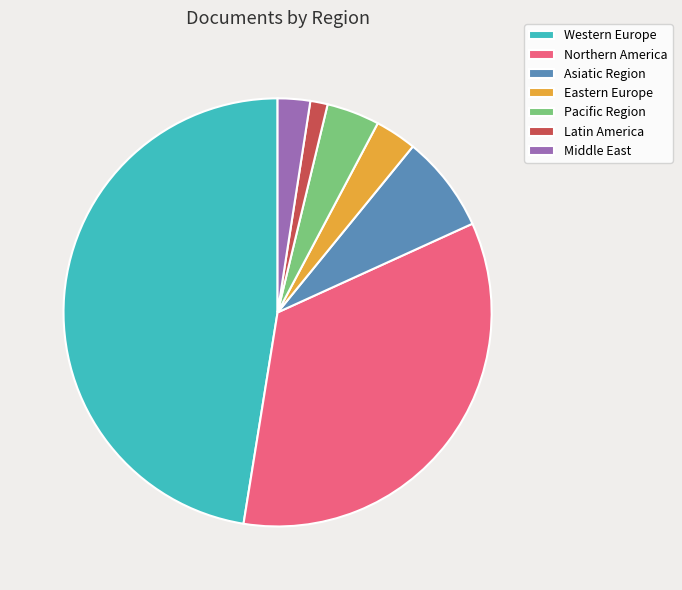

Which slice is the largest?

Western Europe